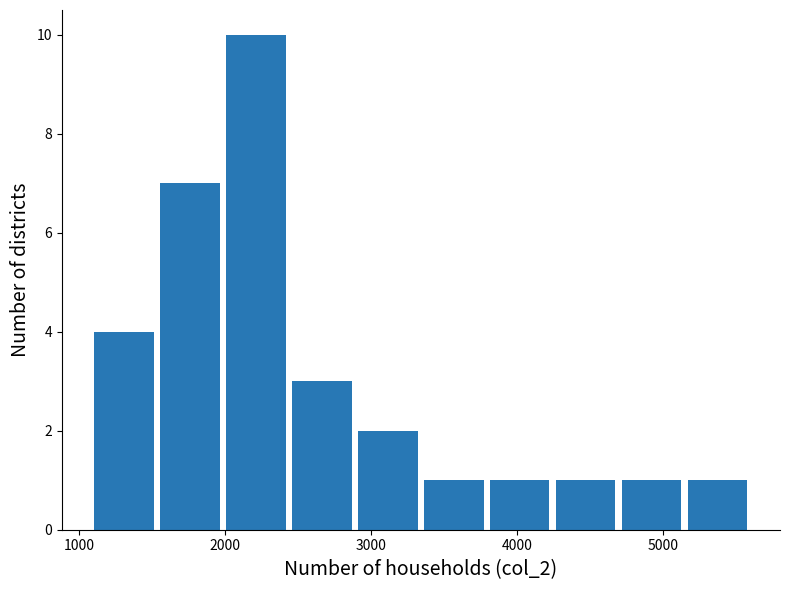

Reading left to right, list every bar in this chart as the range it spans on the x-axis followed by its height. Neither the bar edges nor the heights are printed on the chart, so give them approximately, as read against the axes.

1100 to 1500: 4
1500 to 2000: 7
2000 to 2400: 10
2400 to 2900: 3
2900 to 3300: 2
3300 to 3800: 1
3800 to 4200: 1
4200 to 4700: 1
4700 to 5100: 1
5100 to 5600: 1